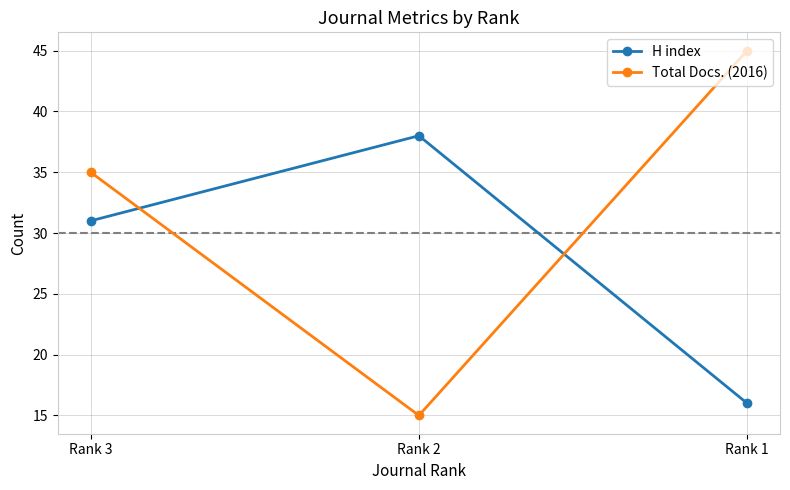

Is the value of Total Docs. (2016) at Rank 3 greater than the value of H index at Rank 3?

Yes